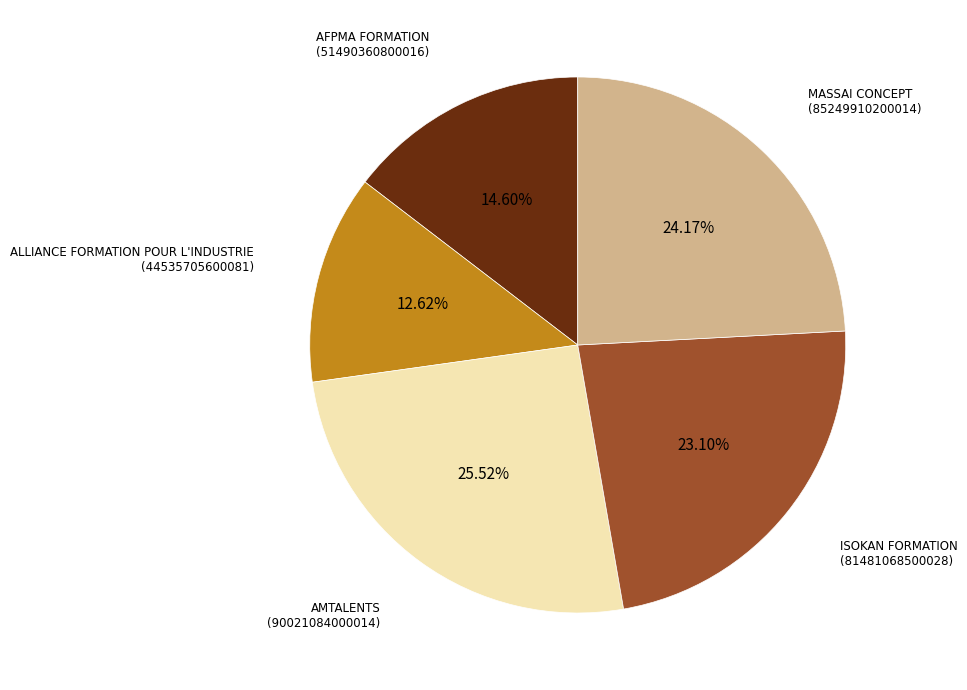

Is there any slice that represents more than half of the pie?

No